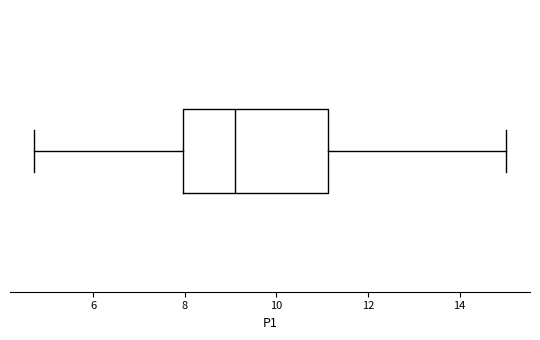

Read this box plot against the x-axis: the position of the median line, the range covered by the box, and the ends of both whiskers. The values are not printed on the chart, so give them approximately, as read against the axis.

median 9.2, box 8.0 to 11.2, whiskers 4.8 to 15.0